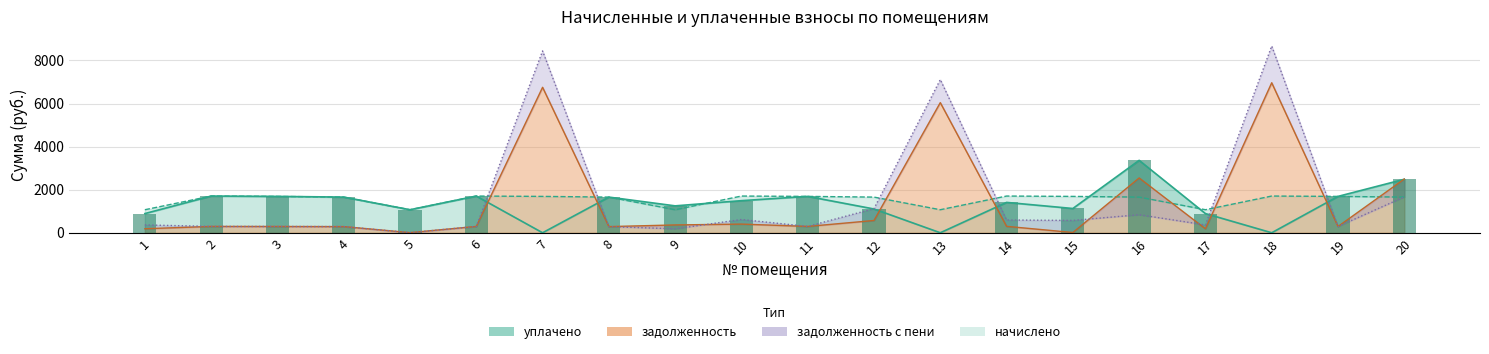

What is the total value across all series at 14?

4004.6